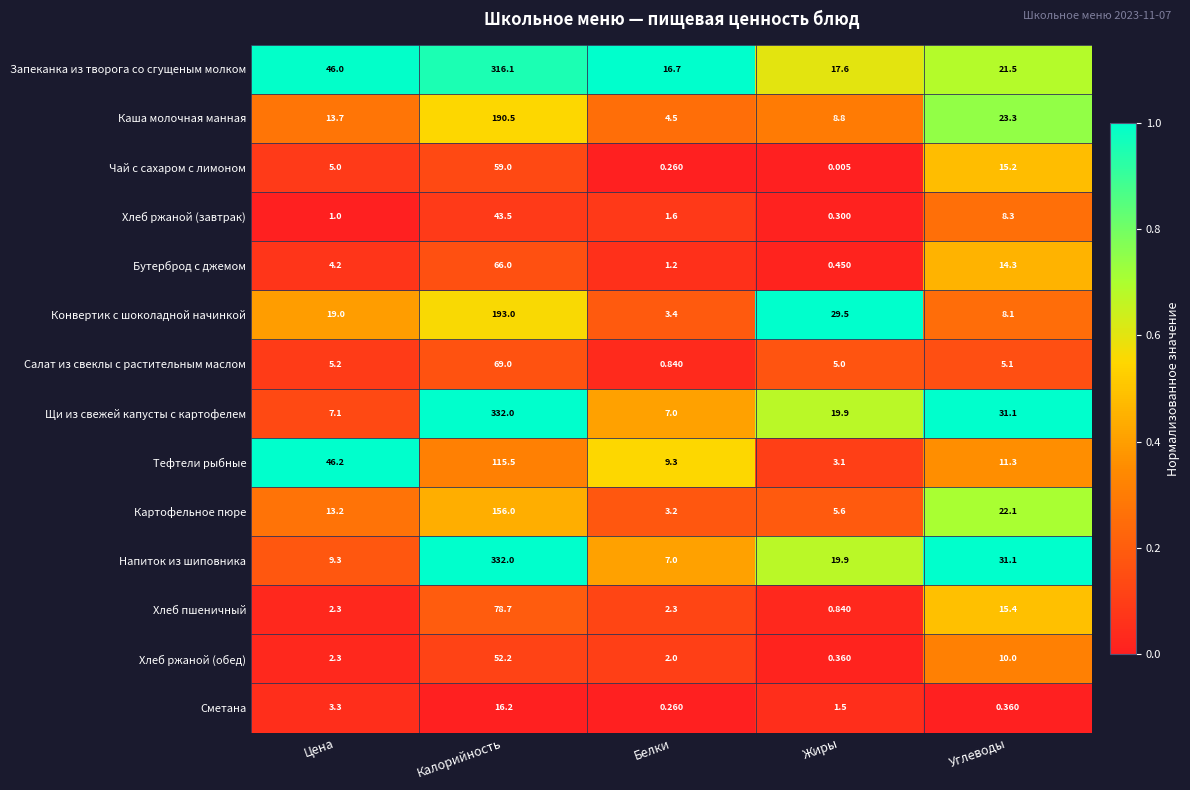

Rank the categories by Чай с сахаром с лимоном value from lowest to highest.

Жиры, Белки, Цена, Углеводы, Калорийность